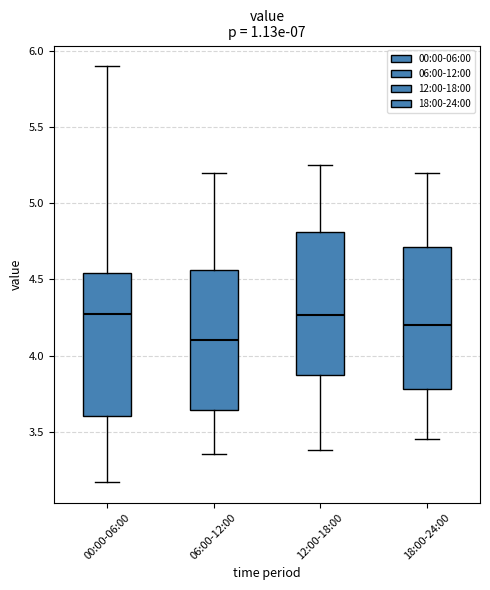

Reading left to right, transcribe this box plot: for each box, give where its median line is, the range the box spans, and where its two whiskers end, as read against the y-axis. The values are not printed on the chart, so give them approximately, as read against the axis.

00:00-06:00: median 4.30, box 3.60 to 4.55, whiskers 3.15 to 5.90
06:00-12:00: median 4.10, box 3.65 to 4.55, whiskers 3.35 to 5.20
12:00-18:00: median 4.25, box 3.85 to 4.80, whiskers 3.40 to 5.25
18:00-24:00: median 4.20, box 3.80 to 4.70, whiskers 3.45 to 5.20